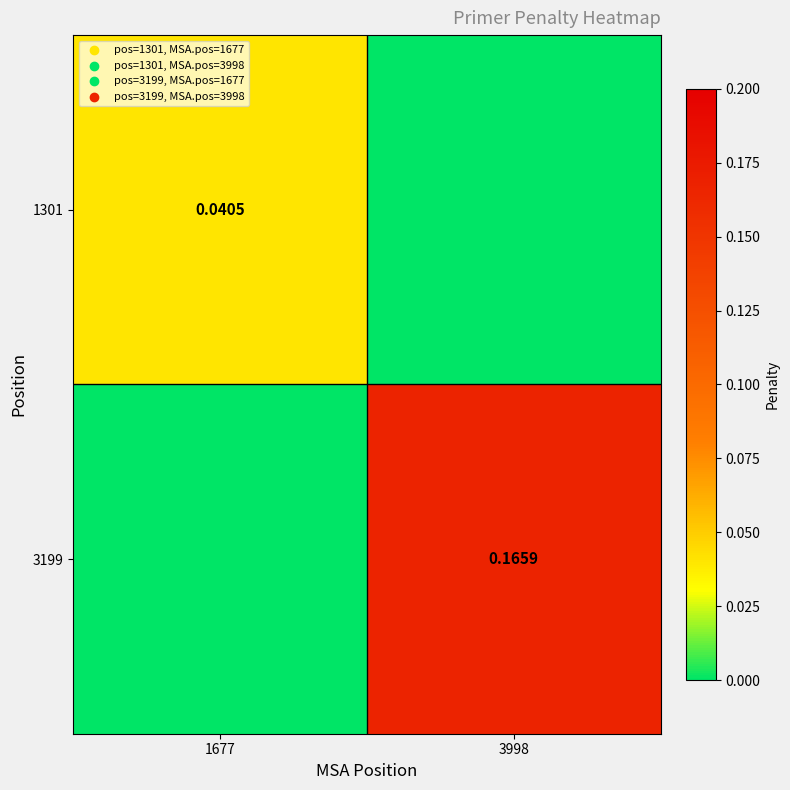

Is the value of 3199 at 3998 greater than the value of 1301 at 1677?

Yes